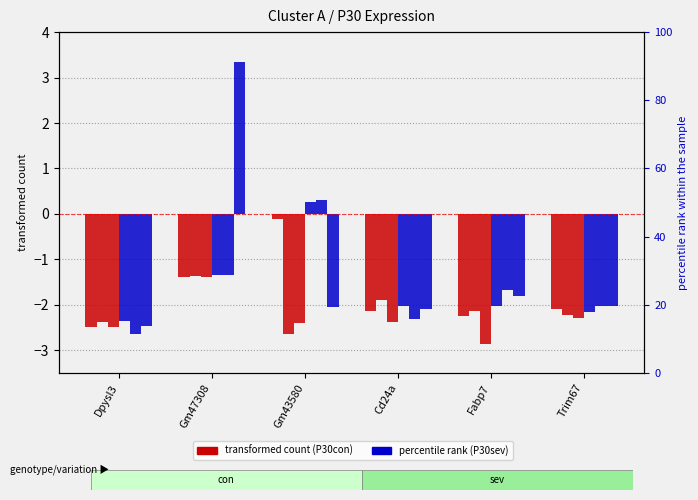

How many categories are shown in the chart?

6